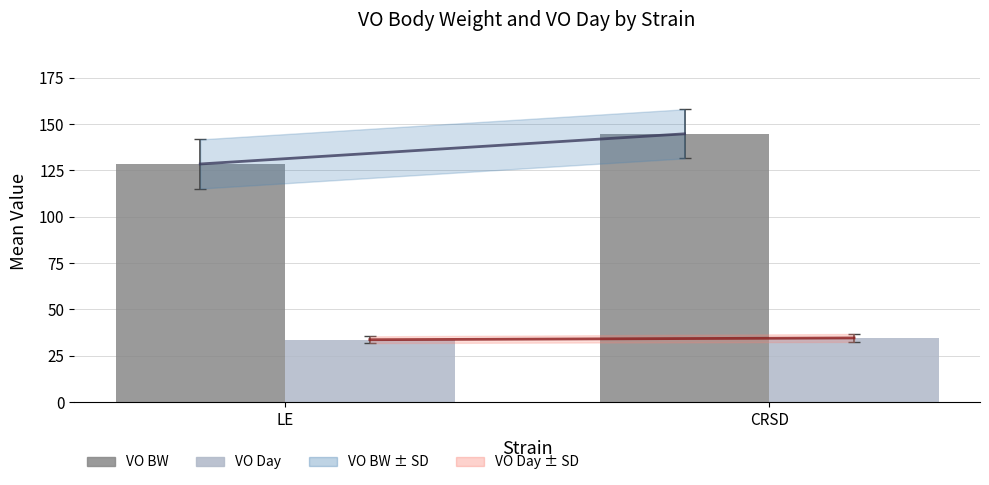

Which label corresponds to the largest value in the chart?

CRSD